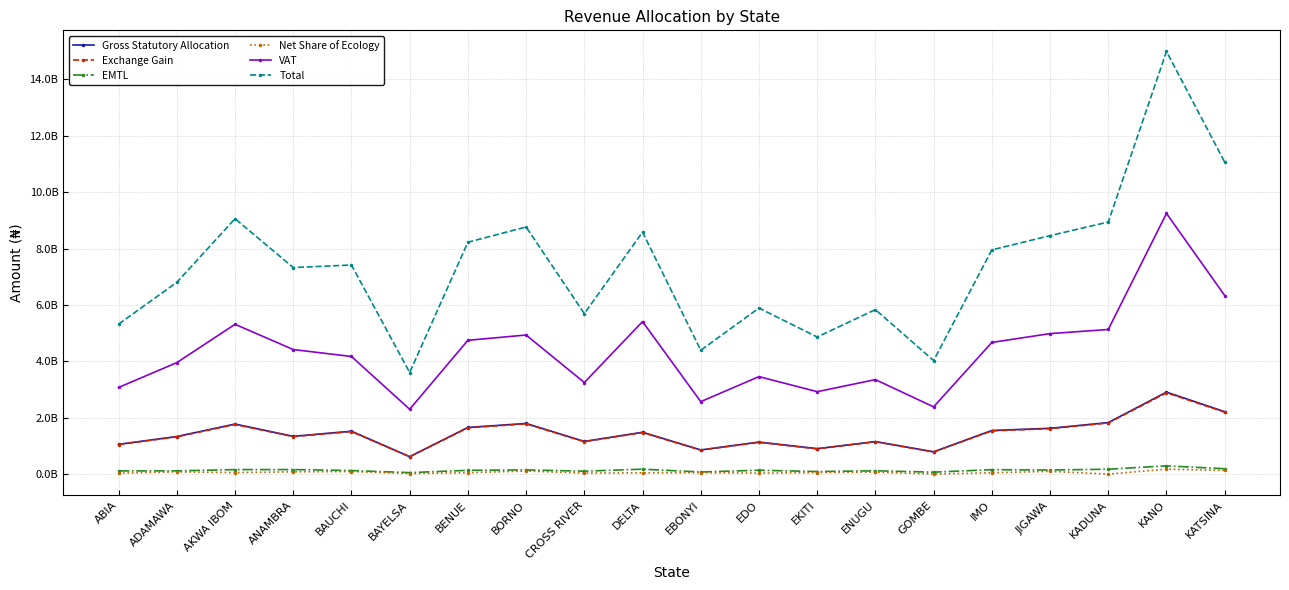

Reading left to right, list all the values displayed in this chart.

Gross Statutory Allocation: 1055617058.8	1331509413.9	1773492296.2	1338705032.0	1519695124.3	618571541.5	1653663496.5	1795382993.8	1157426868.9	1483076532.0	856189804.5	1134754282.6	901036051.5	1152927221.5	789986537.4	1545178943.4	1623355963.5	1825617496.6	2906539520.5	2212798010.4
Exchange Gain: 1047536910.3	1321317466.3	1759917220.9	1328458006.0	1508062722.1	613836728.0	1641005642.6	1781640357.7	1148567424.2	1471724424.4	849636158.3	1126068383.7	894139132.8	1144102219.1	783939639.6	1533351477.0	1610930096.5	1811643432.6	2884291612.9	2195860299.7
EMTL: 111780879.9	114415386.4	158892144.0	159913020.2	125831005.6	51904718.5	133561831.9	148314935.7	102886675.9	174230266.9	74023767.2	136403341.4	89810632.1	116597816.6	68192620.1	156870156.6	143462754.1	172807363.2	291888996.7	189563073.8
Net Share of Ecology: 31547309.5	79584806.4	53001142.8	80014891.1	90832735.4	18486124.0	49420037.1	107310700.5	34589914.4	44322014.3	51174778.9	33912340.0	53855255.5	68910883.2	0.0	46177956.3	97028581.8	0.0	173724934.0	132259749.3
VAT: 3072551585.6	3952127558.5	5311756677.8	4416588453.0	4170679187.8	2299254391.5	4744497607.9	4931392986.6	3246605550.3	5408134509.0	2568937677.9	3456422847.1	2922046346.8	3350156527.7	2383249662.9	4668867278.4	4981414072.1	5128702968.6	9243837460.7	6332025444.6
Total: 5319033744.2	6798954631.6	9057059481.6	7323679402.2	7415100775.1	3602053503.5	8222148616.0	8764041974.4	5690076433.8	8581487746.6	4391143431.8	5887561194.8	4860887418.7	5832694668.2	4025368460.0	7950445811.8	8456191468.0	8938771261.0	14987618079.8	11062506577.8